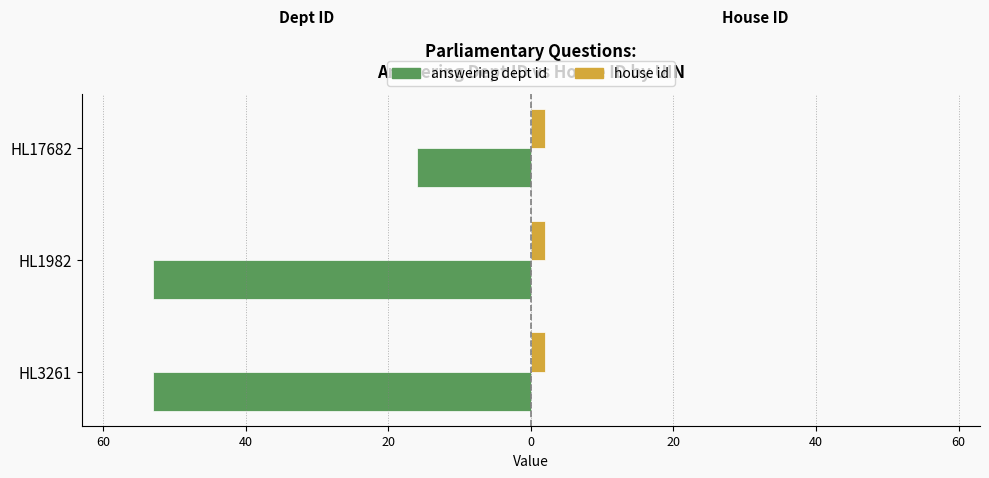

What are all the series names shown in the legend?

answering dept id, house id